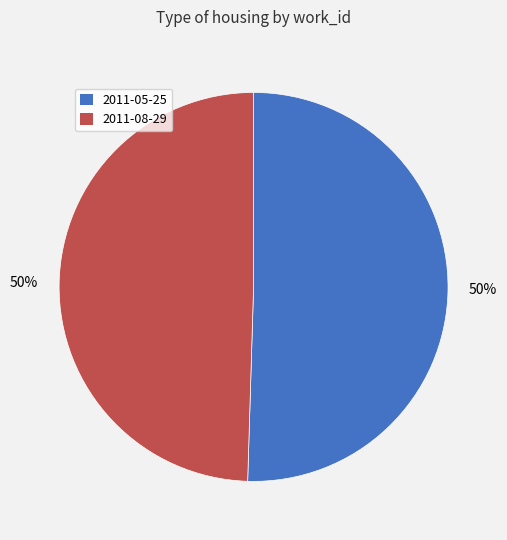

Approximately how many times larger is the value at 2011-05-25 compared to 2011-08-29?

1.0